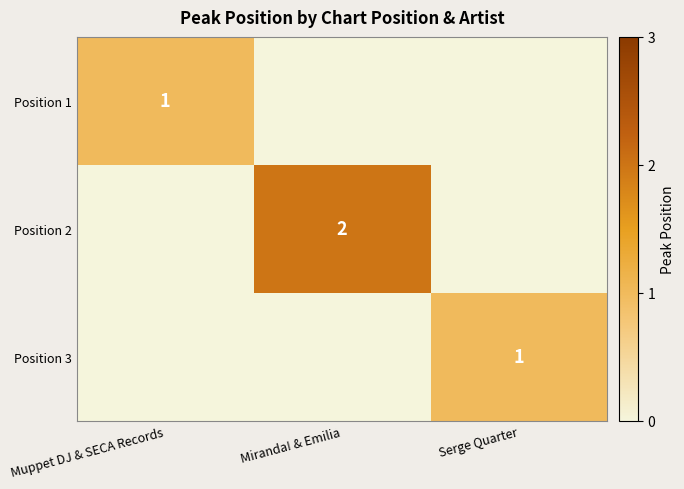

The value of Position 3 at Serge Quarter is 1. True or false?

True